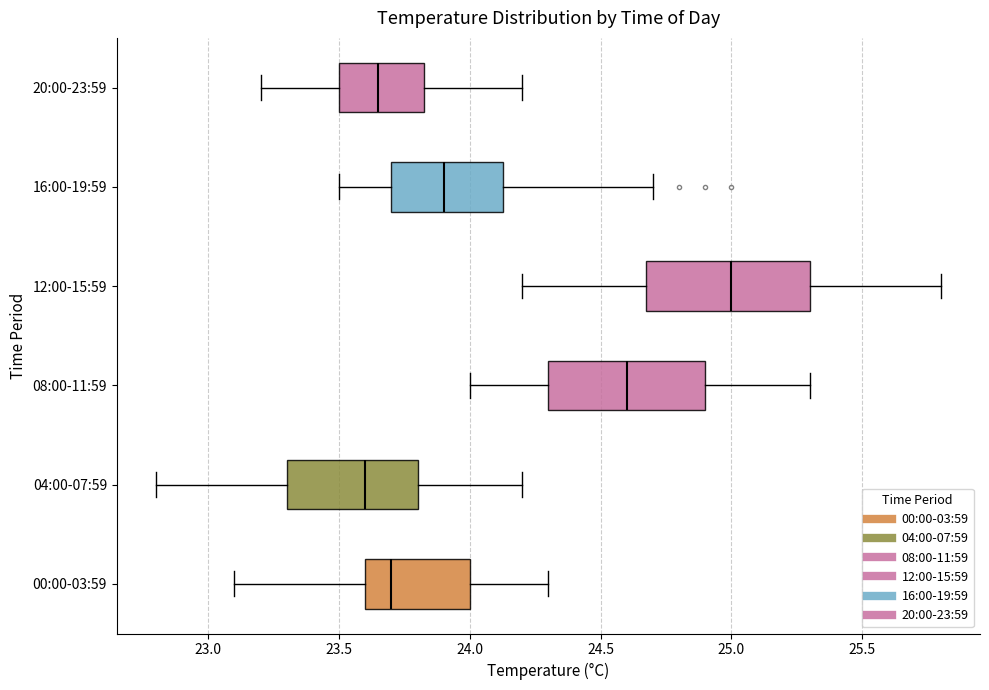

Which box's median line is the furthest to the right?

12:00-15:59